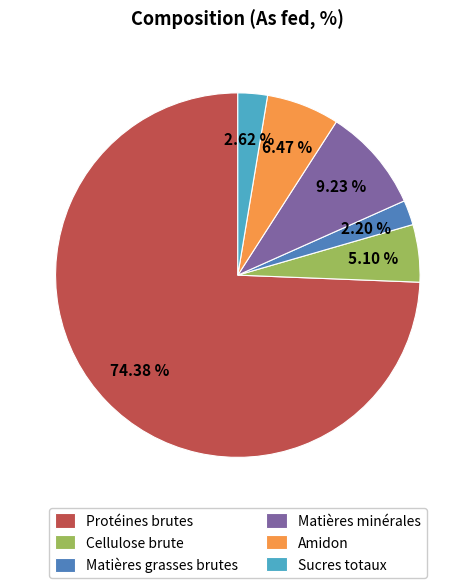

How many slices are in this pie chart?

6